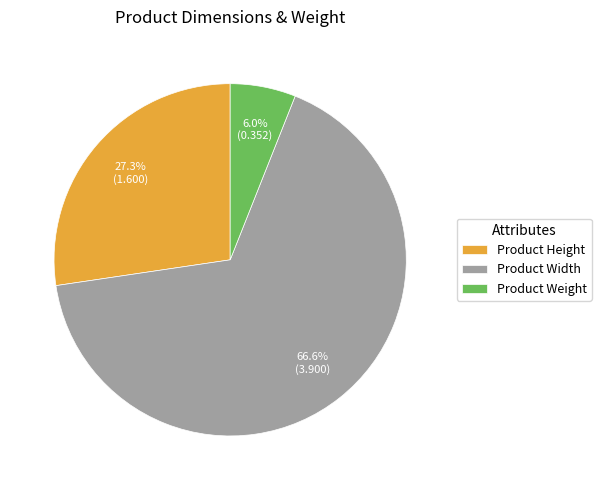

Is it true that Product Weight is 13% of the pie?

False